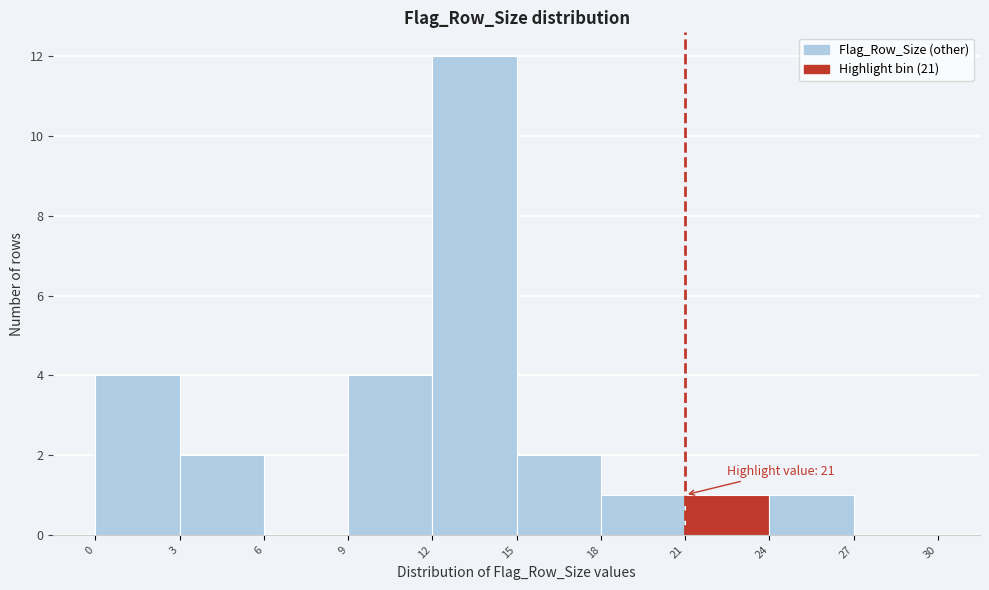

Which range on the x-axis has the tallest bar?

12 to 15